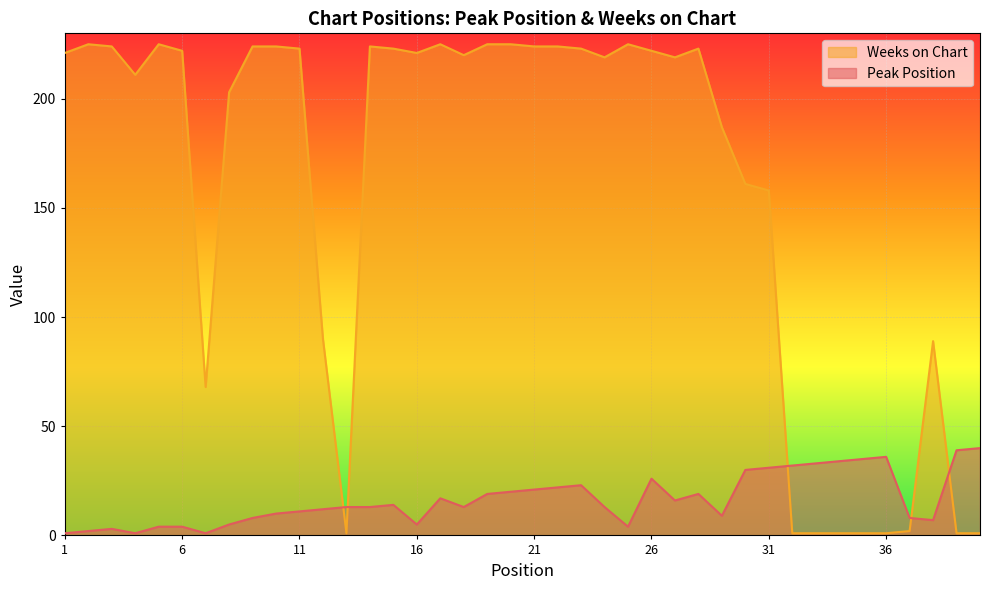

List the labels in order of Weeks on Chart value, smallest first.

13, 32, 33, 34, 35, 36, 39, 40, 37, 7, 38, 12, 31, 30, 29, 8, 4, 24, 27, 18, 1, 16, 6, 26, 11, 15, 23, 28, 3, 9, 10, 14, 21, 22, 2, 5, 17, 19, 20, 25